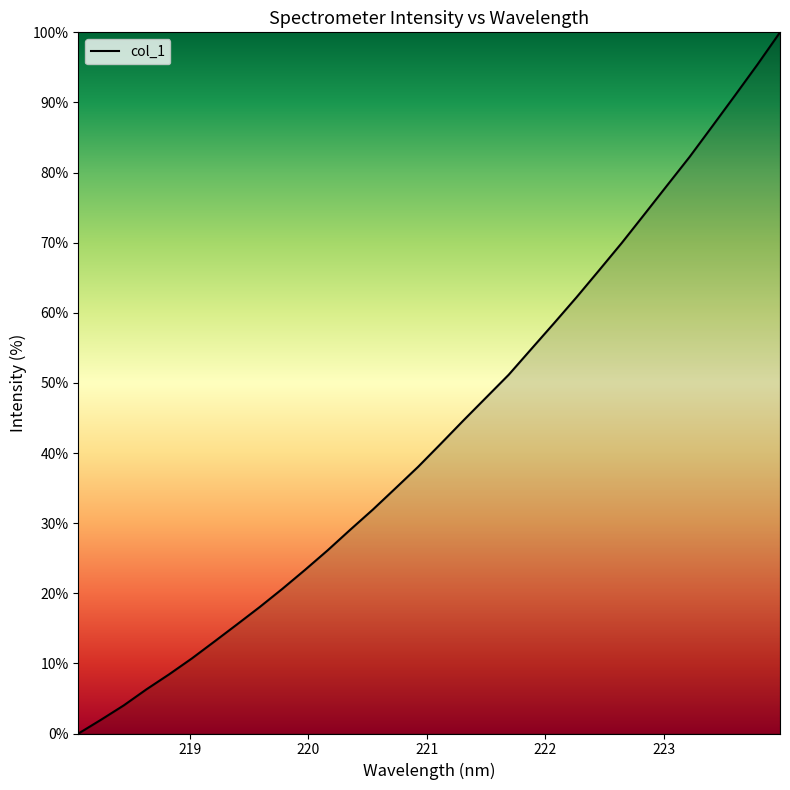

What is the greatest value displayed?

100.0